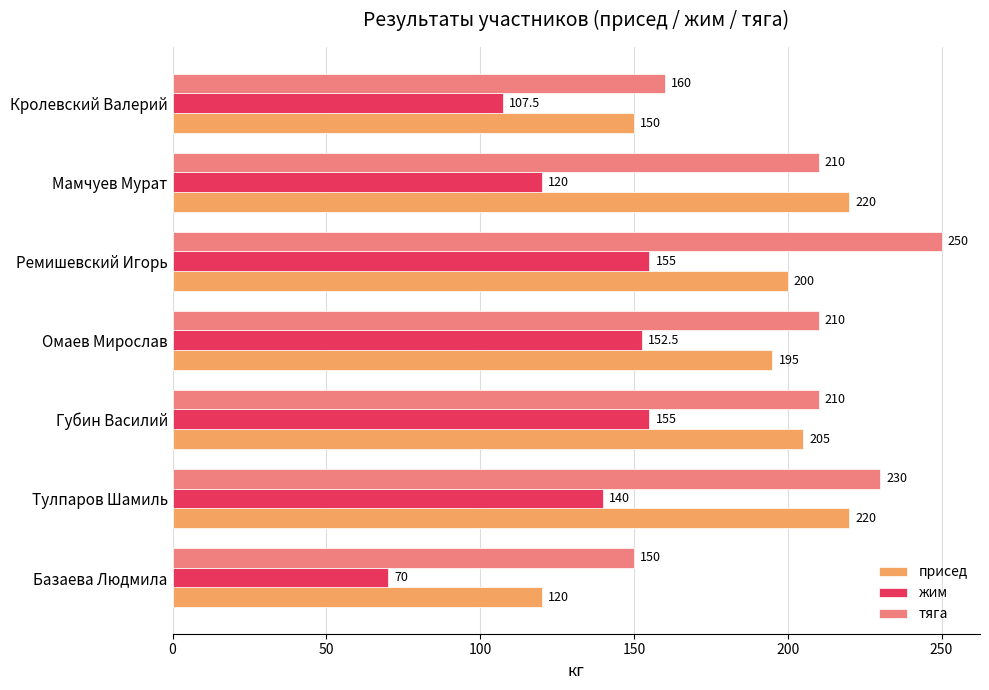

List the series in order of their overall mean, highest first.

тяга, присед, жим